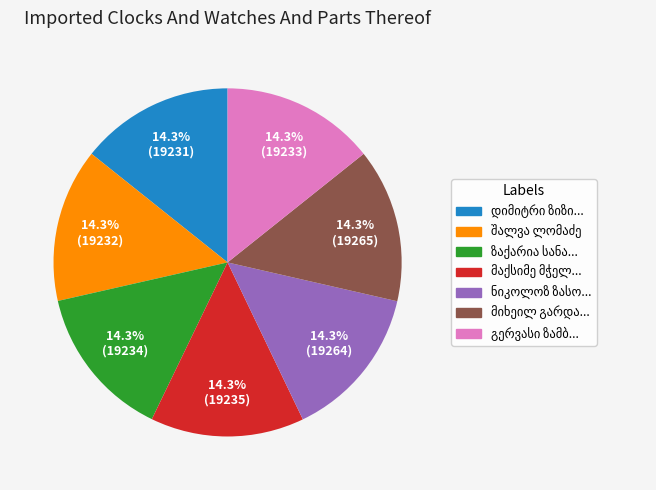

Is there a majority slice in this chart?

No